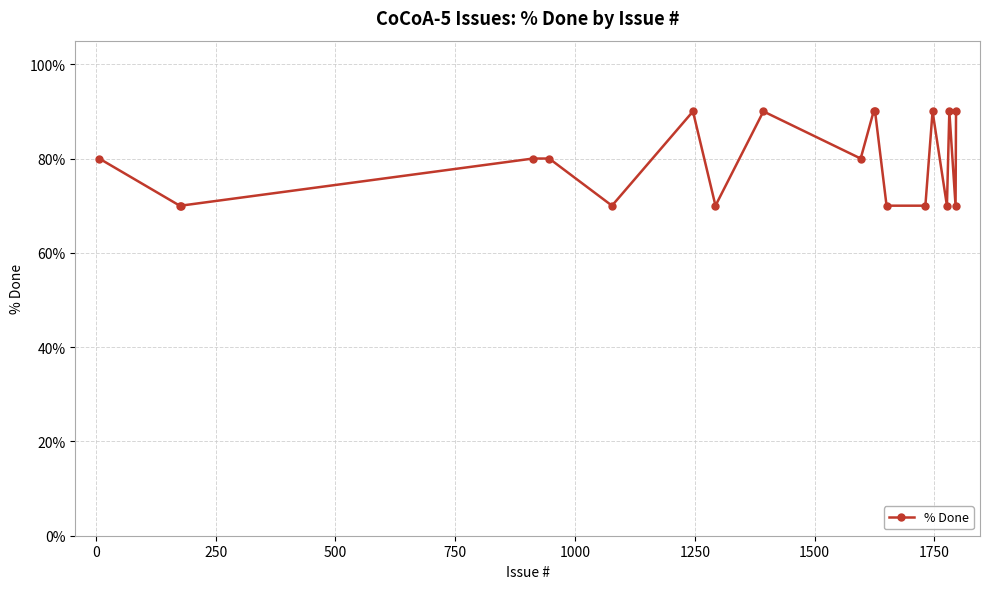

What is the value of the 18th point from the left?

70